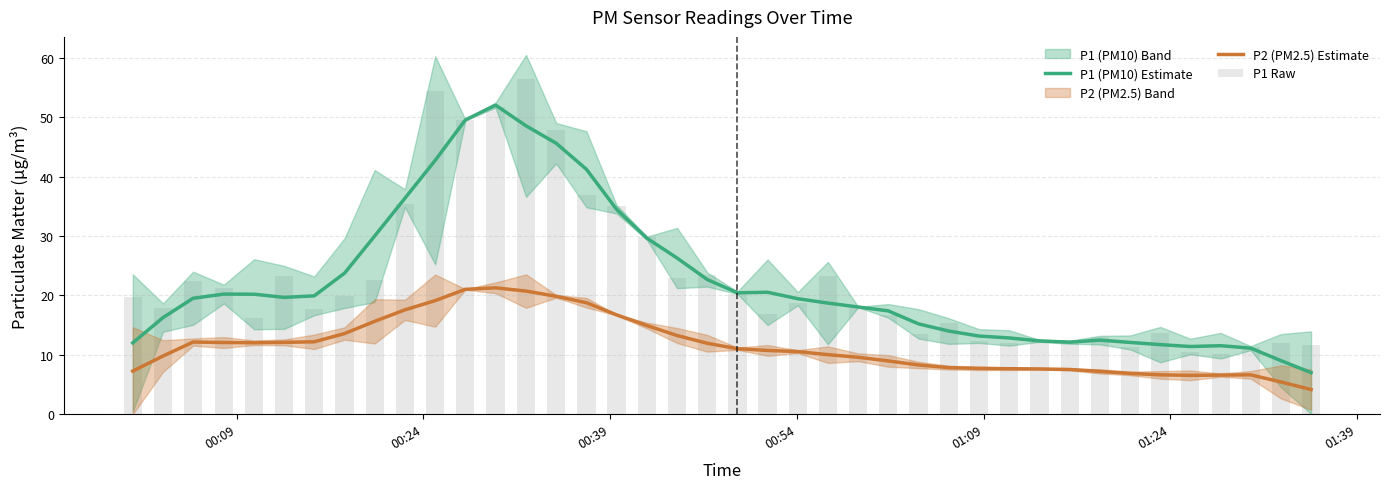

Are the bars grouped side by side (vs. stacked)?

Yes